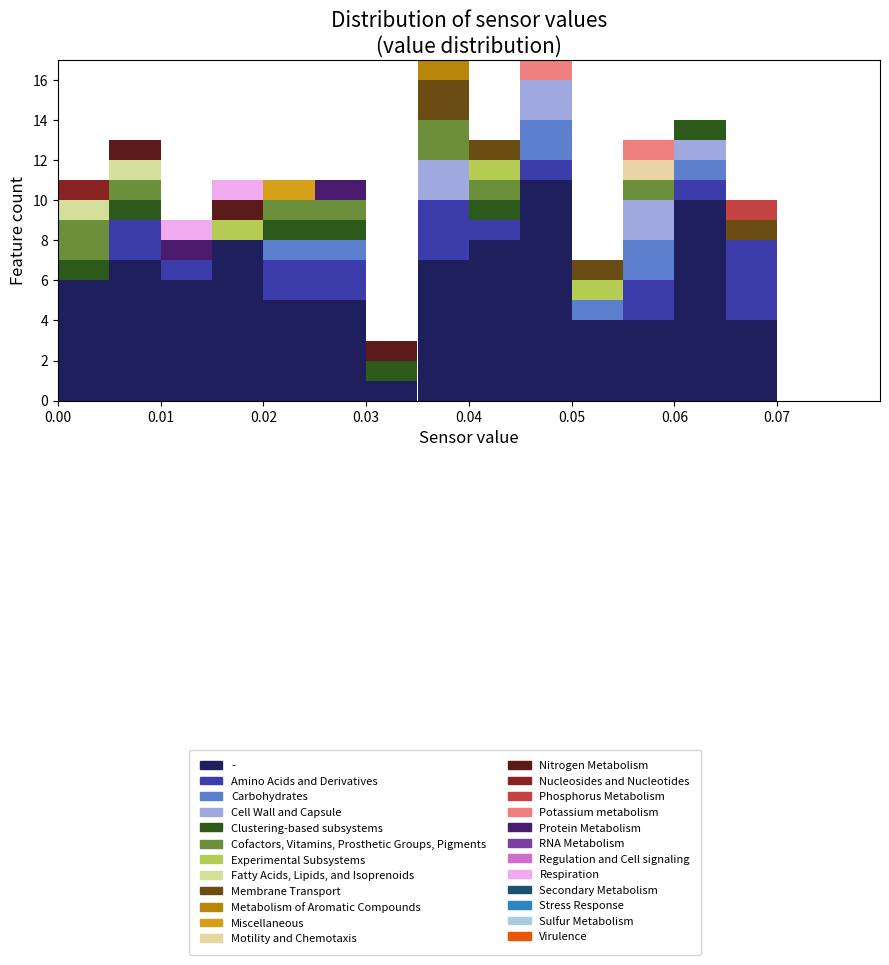

What is the total height of the stacked bar covering 0.065 to 0.070 on the x-axis? The values are not printed on the chart, so give them approximately, as read against the axis.

10